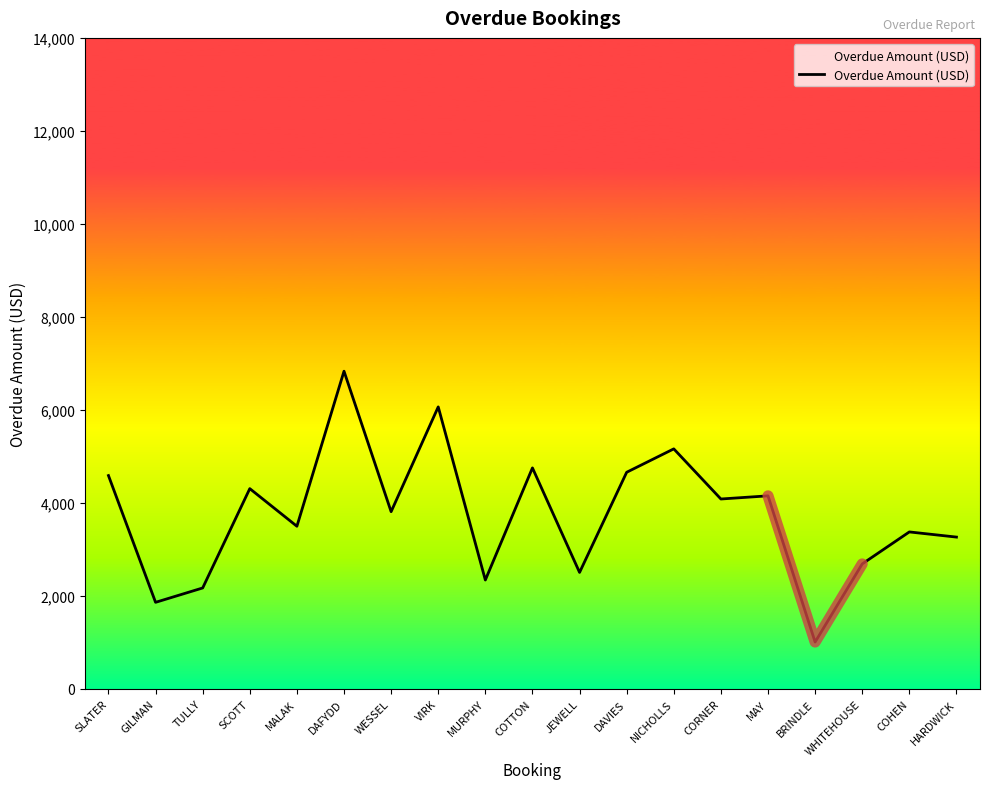

What is the smallest value displayed?

1008